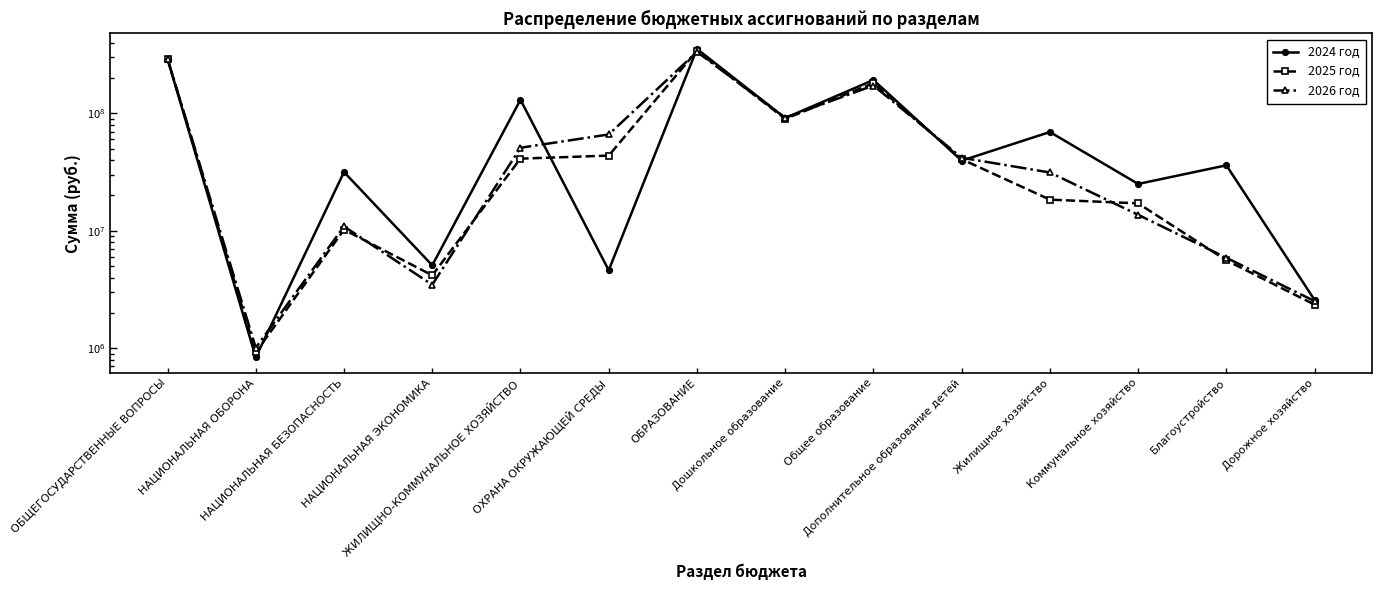

Where is the first local minimum for 2026 год?

НАЦИОНАЛЬНАЯ ОБОРОНА